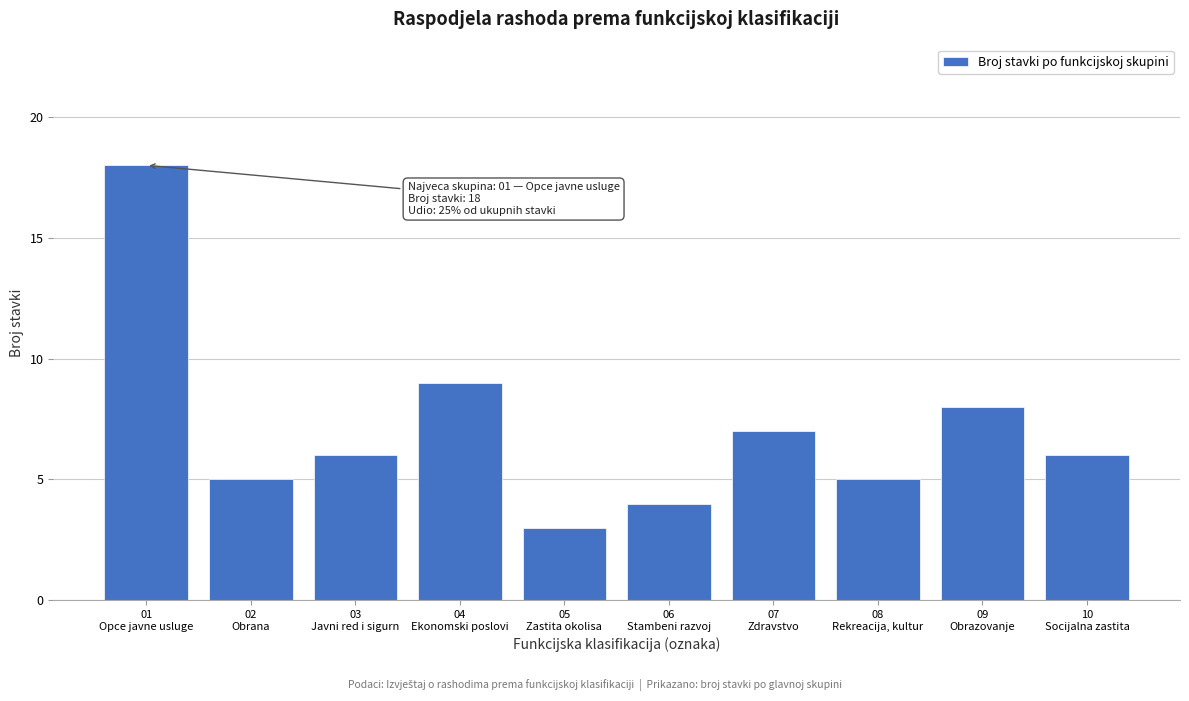

Reading left to right, list all the values displayed in this chart.

18	5	6	9	3	4	7	5	8	6